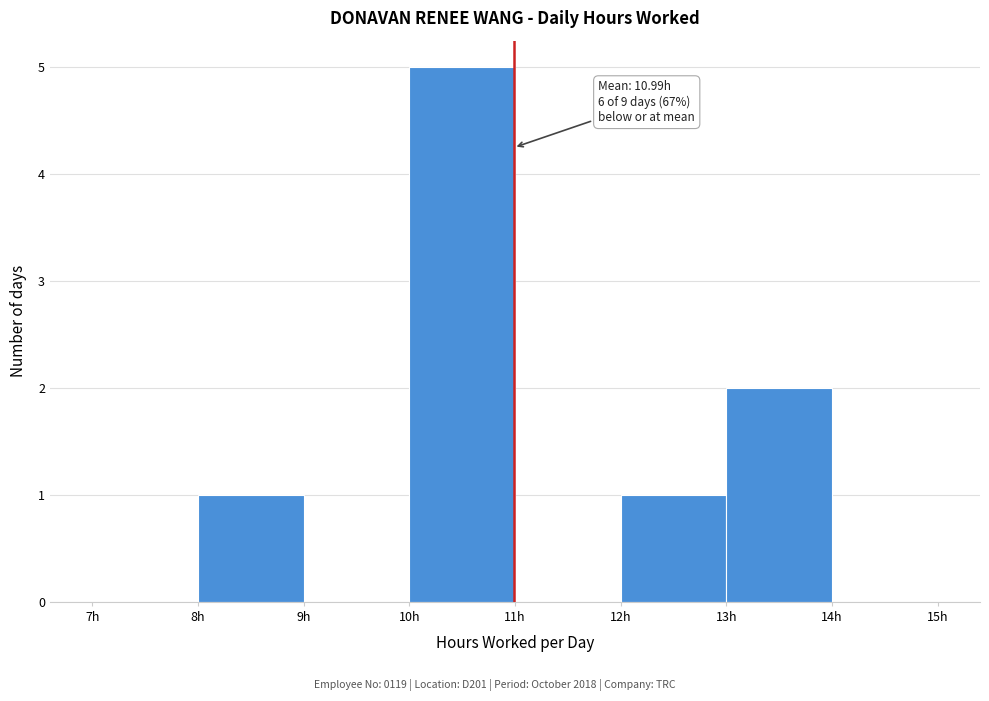

Over which range of the x-axis is the bar tallest?

10 to 11